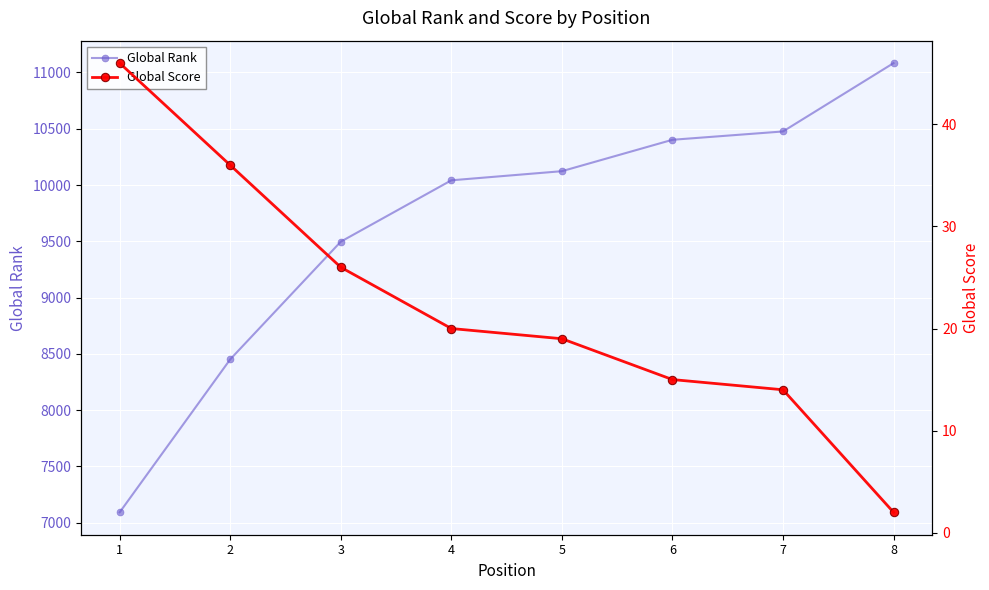

How many lines are shown in the chart?

2